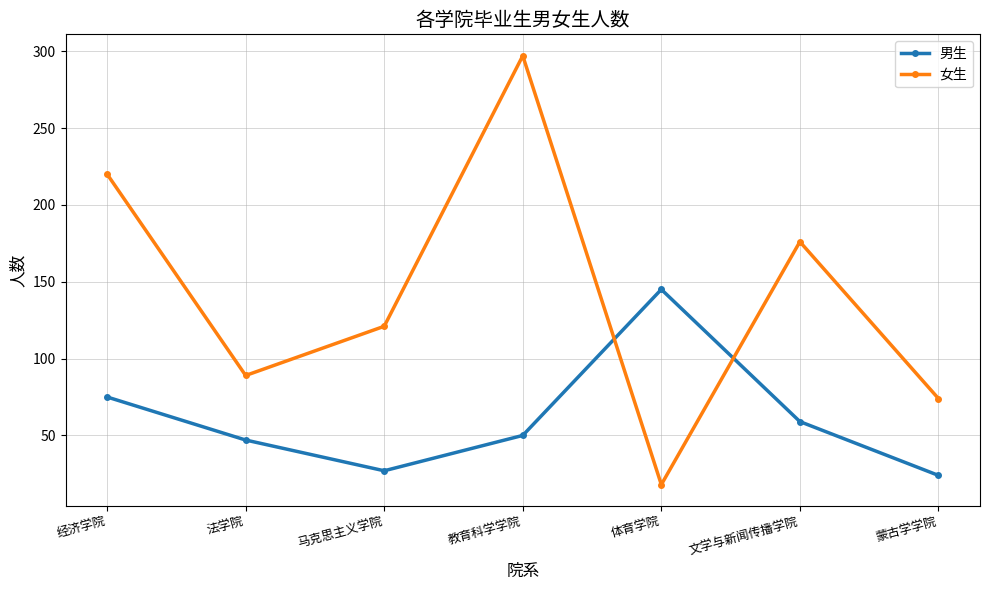

Between which two adjacent categories do 女生 and 男生 first intersect?

教育科学学院 and 体育学院